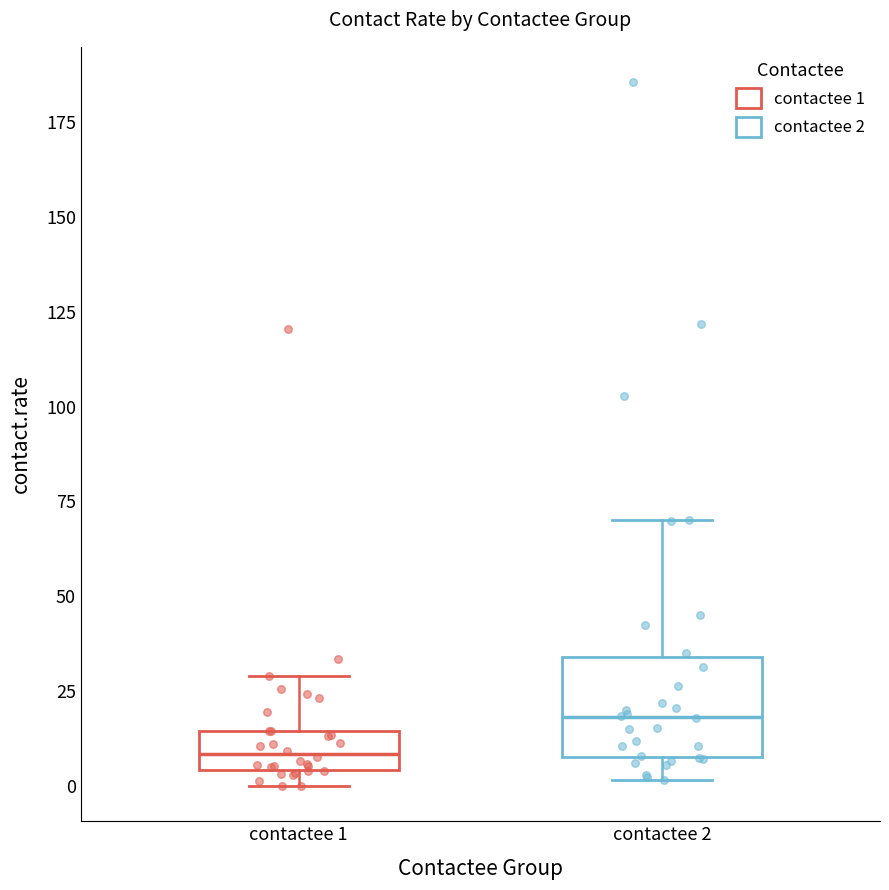

Which box's median line is the lowest?

contactee 1